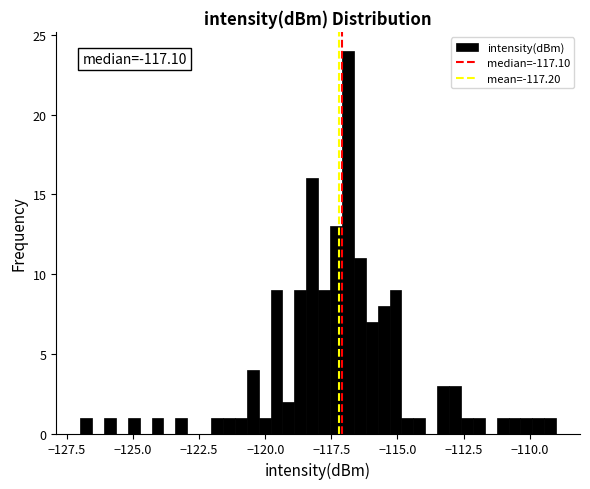

Read against the x-axis, roughly where is the centre of the tallest bar?

-117.0